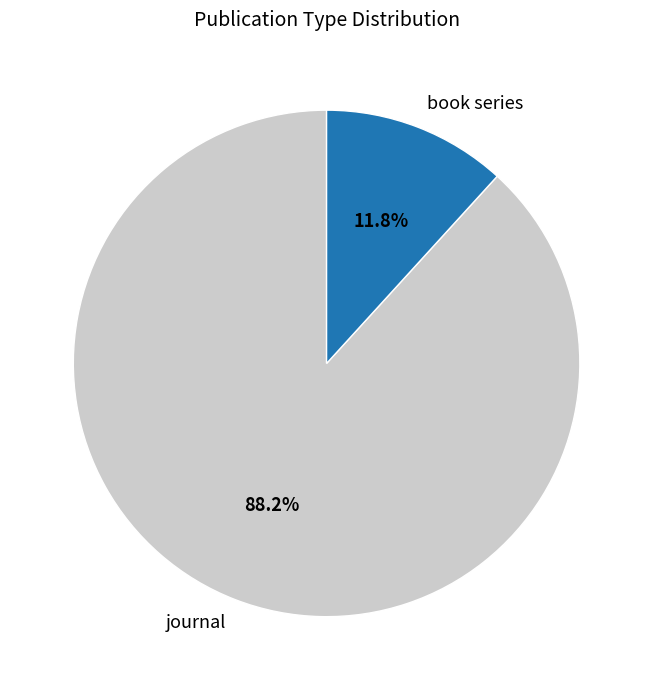

What is the ratio of the value at book series to the value at journal?

0.1